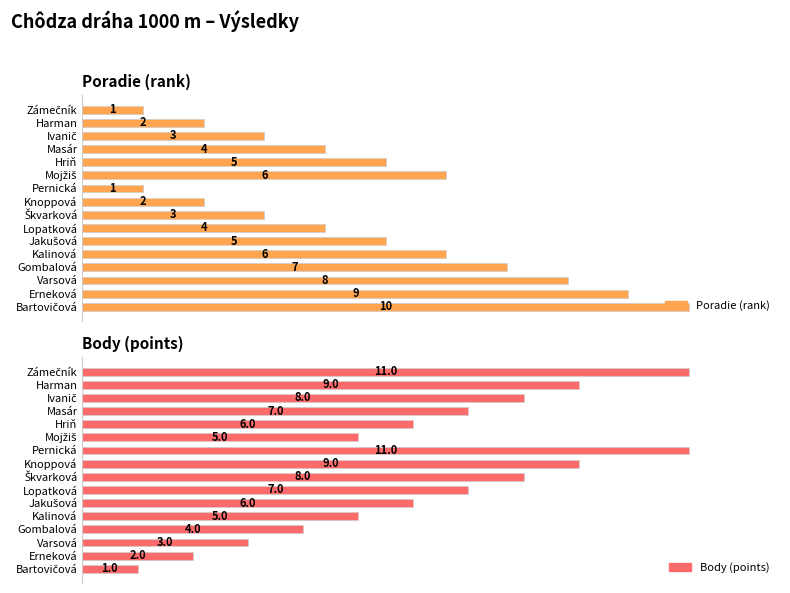

How many bars are there in total?

32